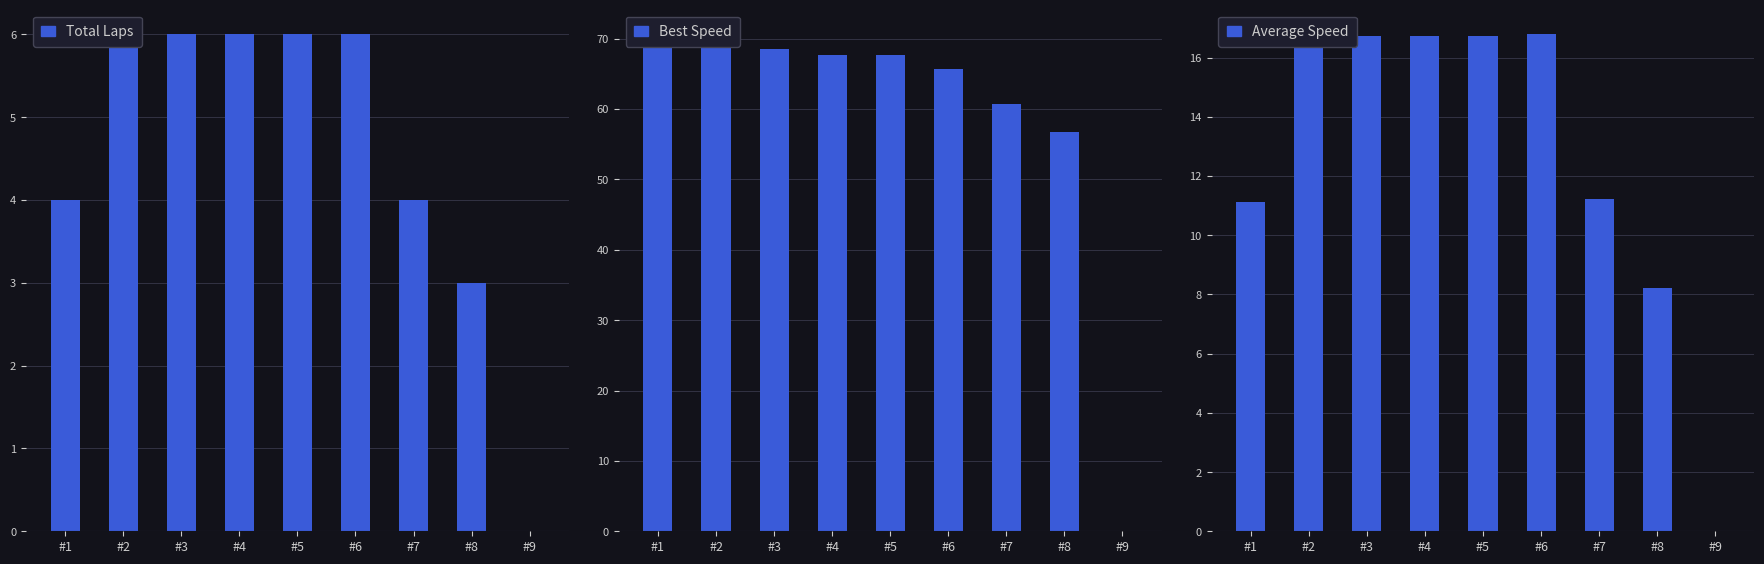

What is the difference between the Average Speed values at #9 and #4?

16.7